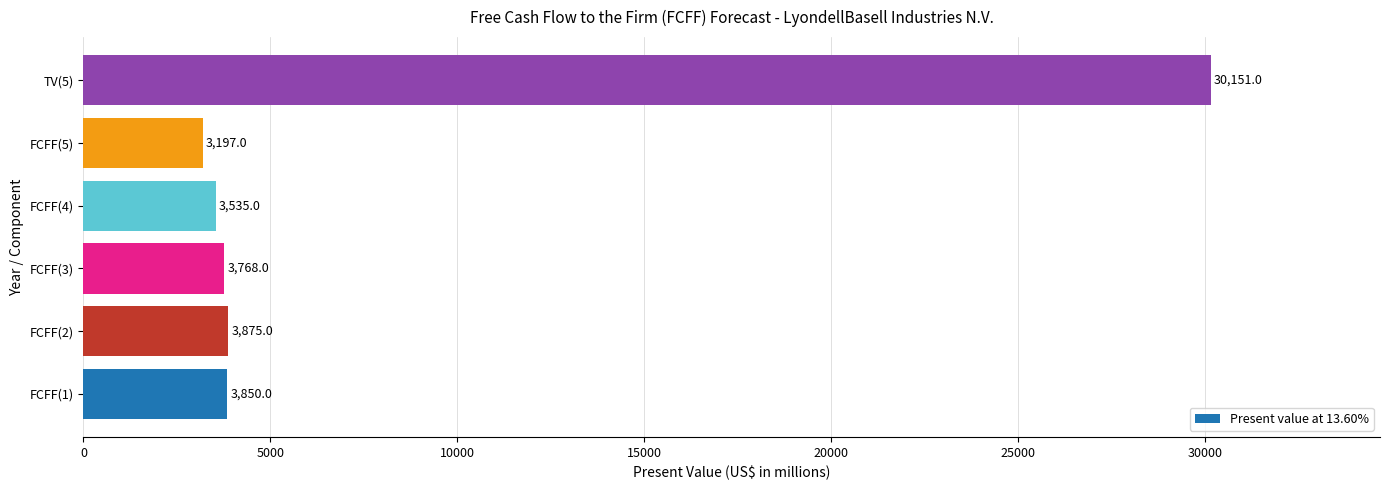

Rank the categories by value from lowest to highest.

FCFF(5), FCFF(4), FCFF(3), FCFF(1), FCFF(2), TV(5)